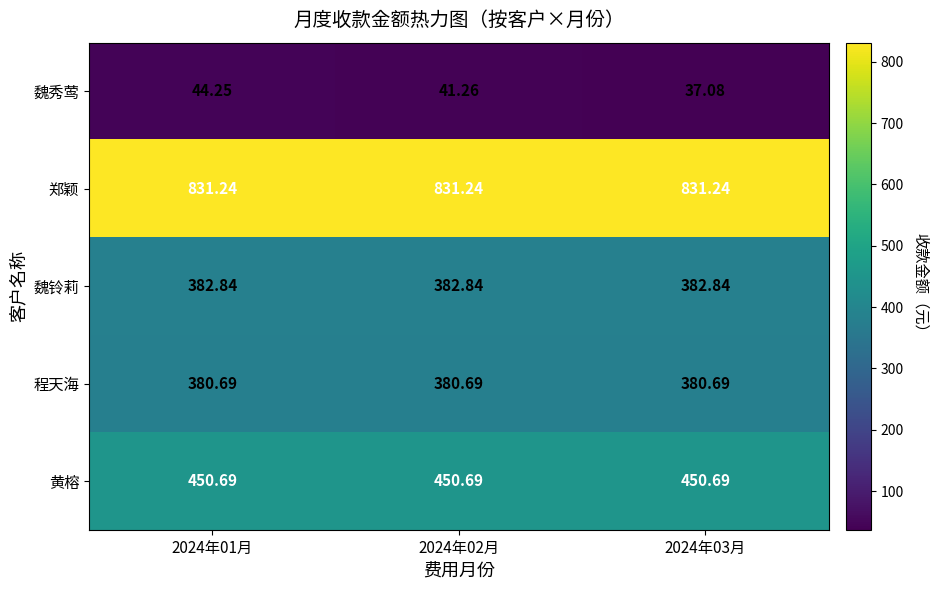

Rank the series by their maximum value, from highest to lowest.

郑颖, 黄榕, 魏铃莉, 程天海, 魏秀莺